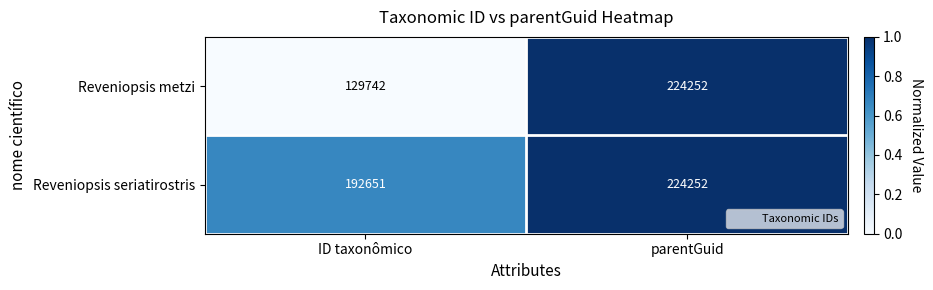

Which series has the largest total across all categories?

Reveniopsis seriatirostris